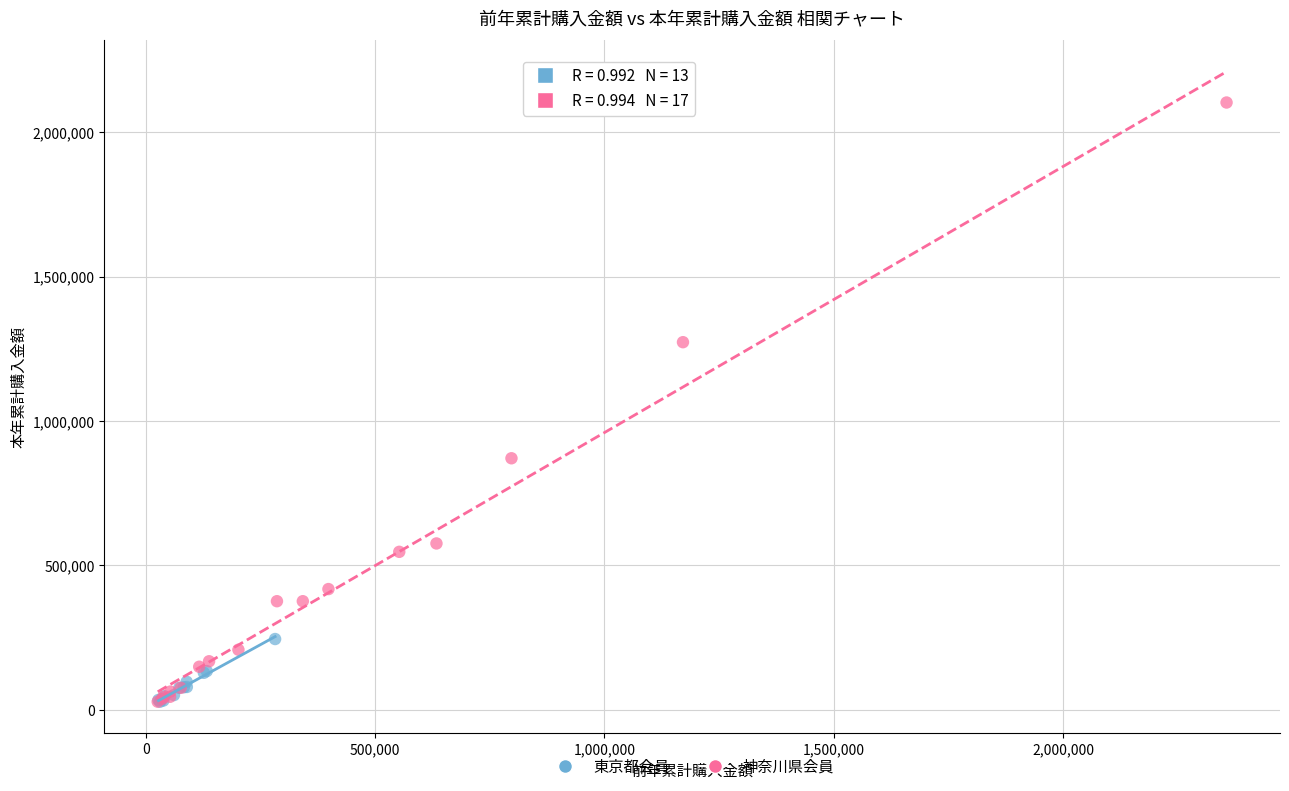

Which series has the widest spread of Y values?

神奈川県会員